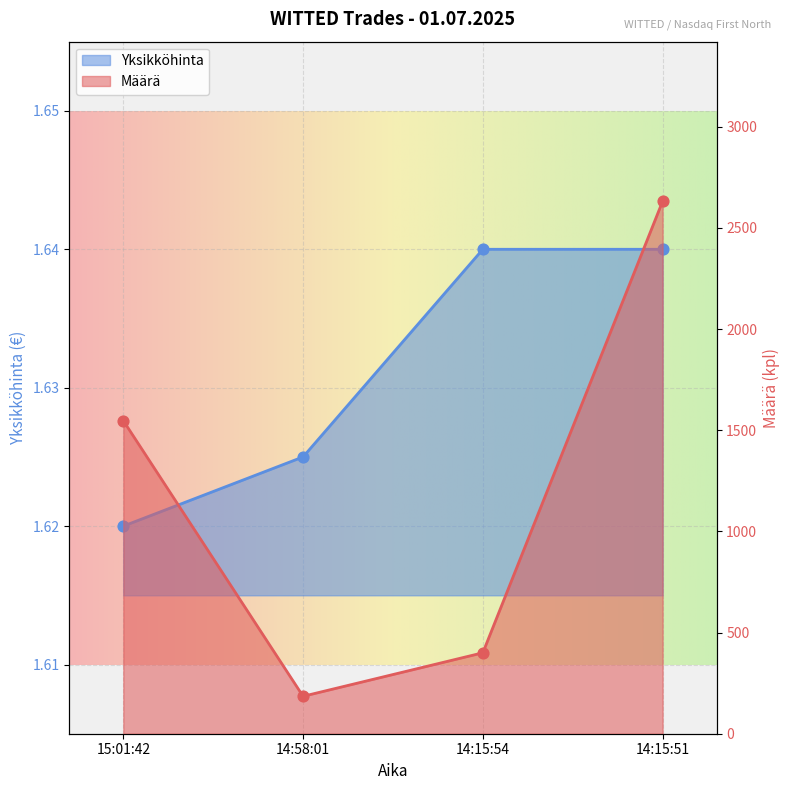

Which series has the largest total across all categories?

Määrä